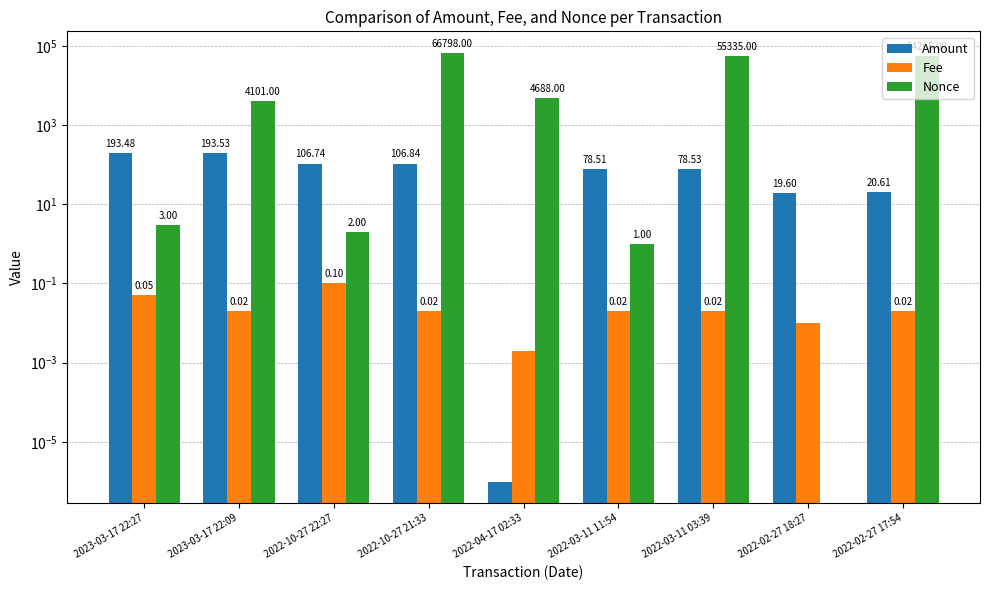

Between 2023-03-17 22:27 and 2022-10-27 21:33, which series saw the biggest shift?

Nonce